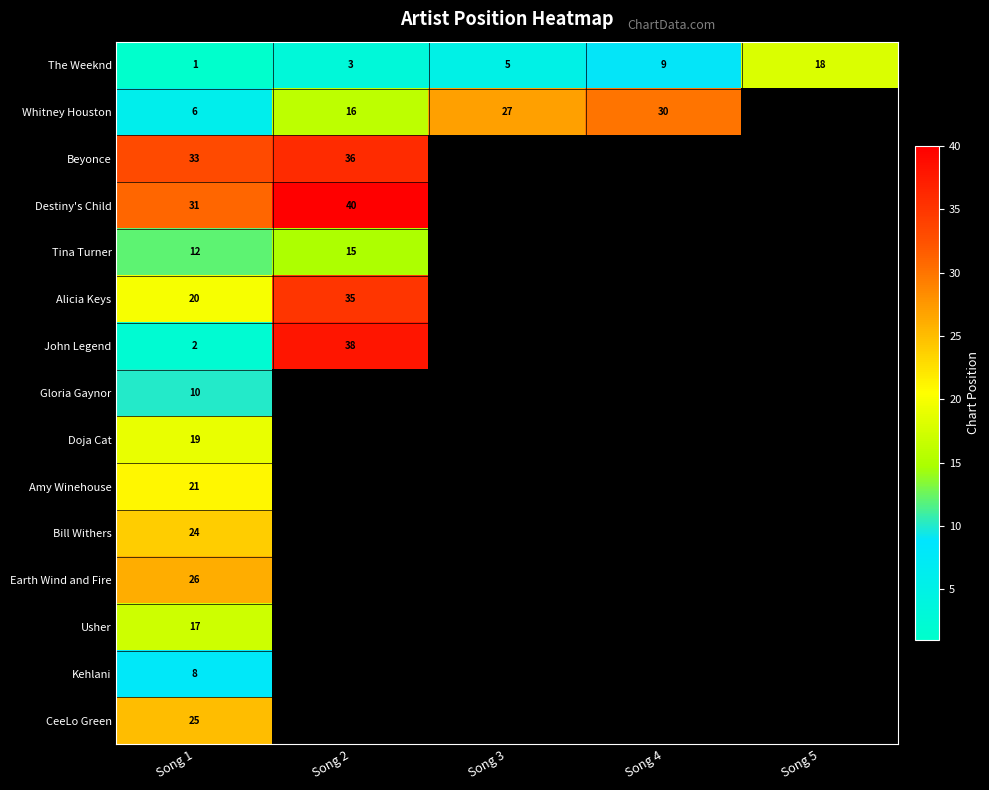

What is the spread (max minus min) of values at Song 1?

32